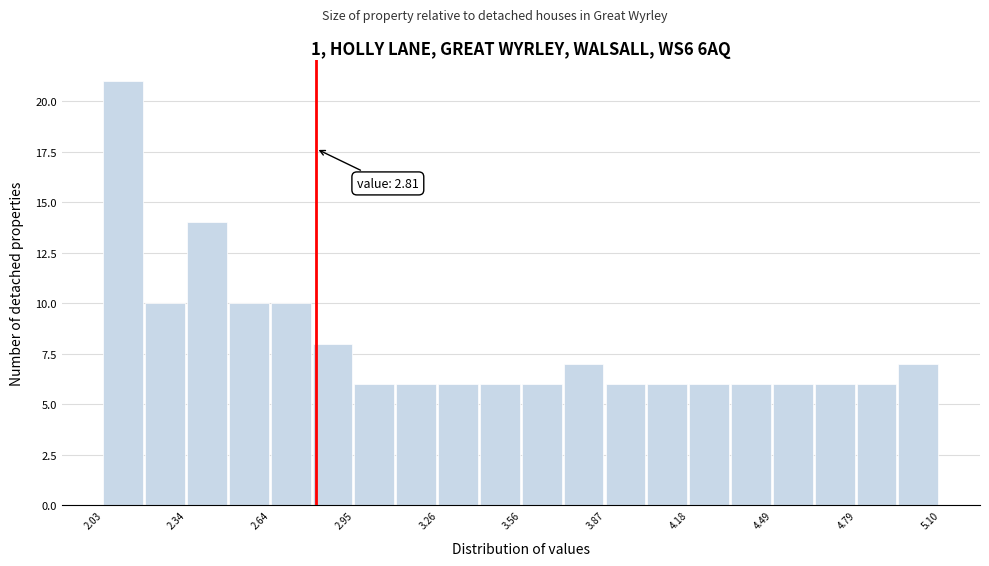

Around what value on the x-axis is the tallest bar? Give the approximate position of its centre, as read against the axis.

2.10